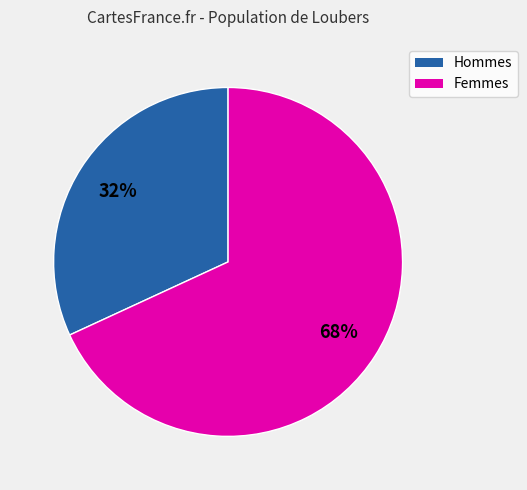

To the nearest percent, what is the difference between the largest and smallest slice percentages?

36%